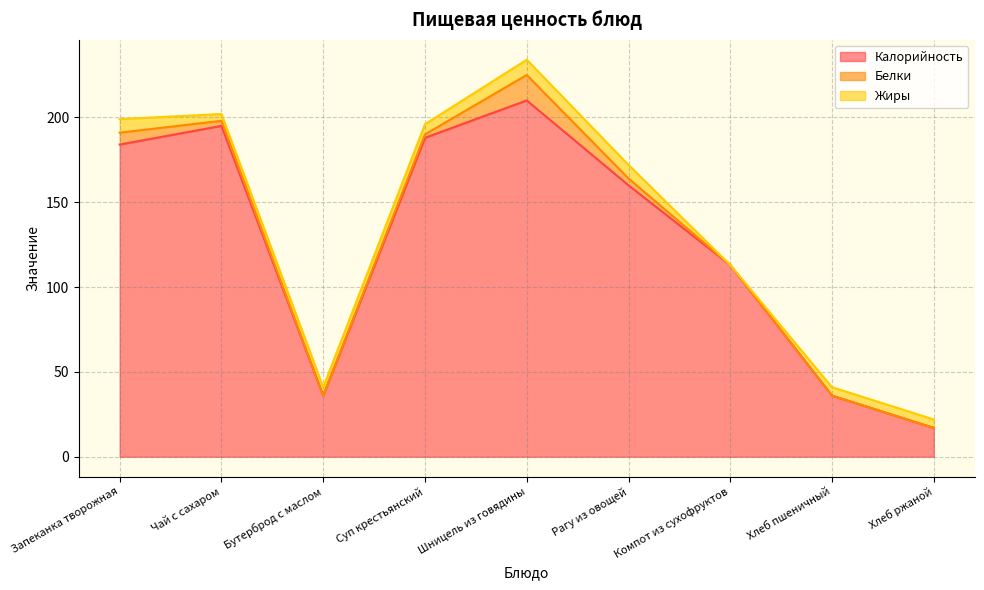

True or false: Белки and Калорийность cross at least once.

False